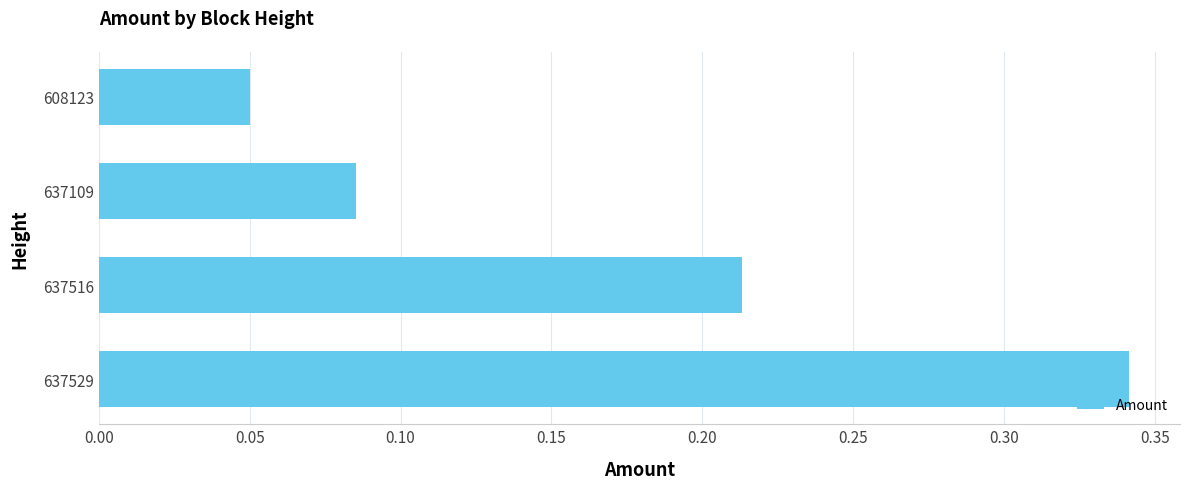

True or false: the data shows 0.0 at 637109.

False